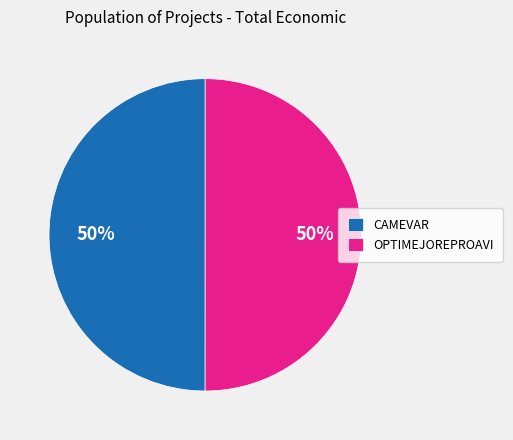

How many segments does this pie chart have?

2